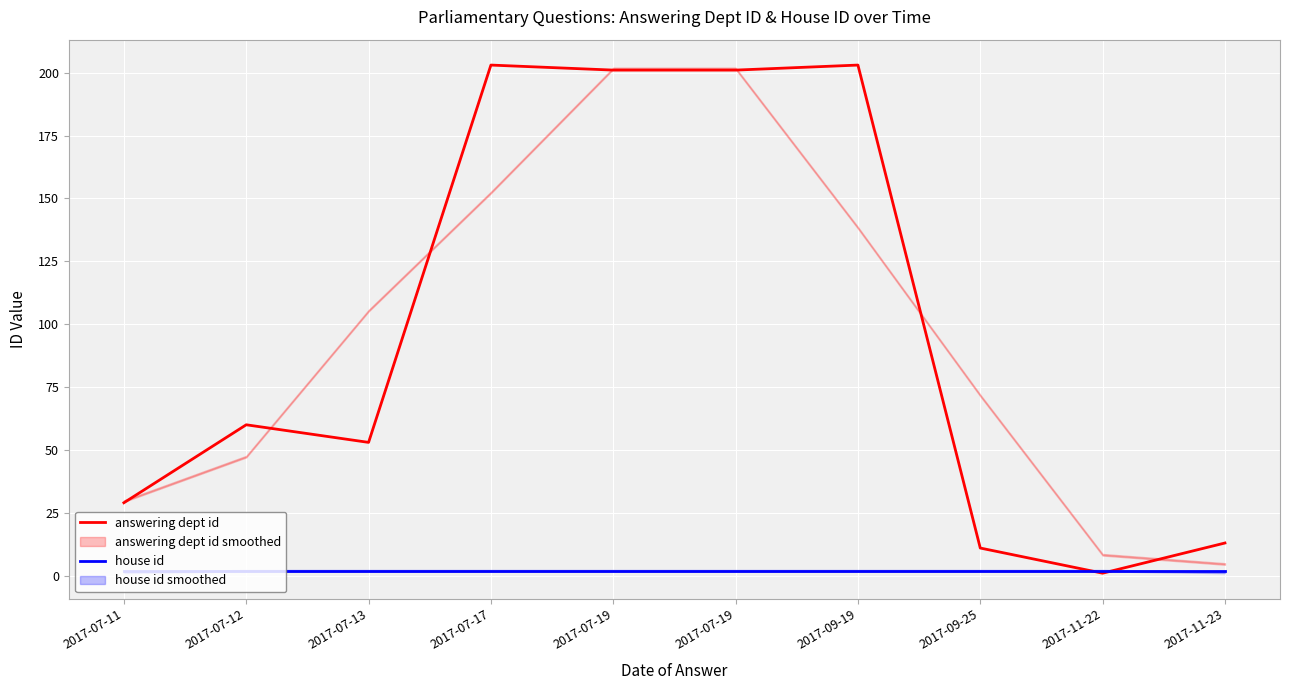

Rank the categories by house id value from highest to lowest.

2017-07-11, 2017-07-12, 2017-07-13, 2017-07-17, 2017-07-19, 2017-07-19, 2017-09-19, 2017-09-25, 2017-11-22, 2017-11-23